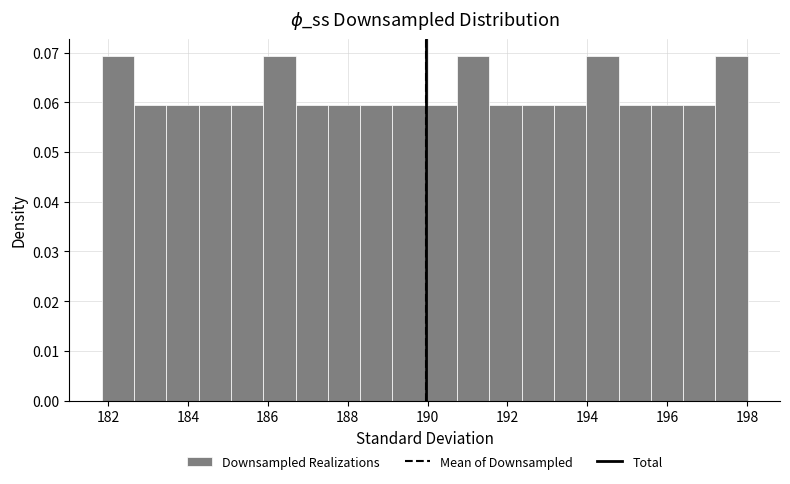

How tall is the bar that spans 197.2 to 198.0 on the x-axis? Neither the bar edges nor the heights are printed on the chart, so give them approximately, as read against the axes.

0.069